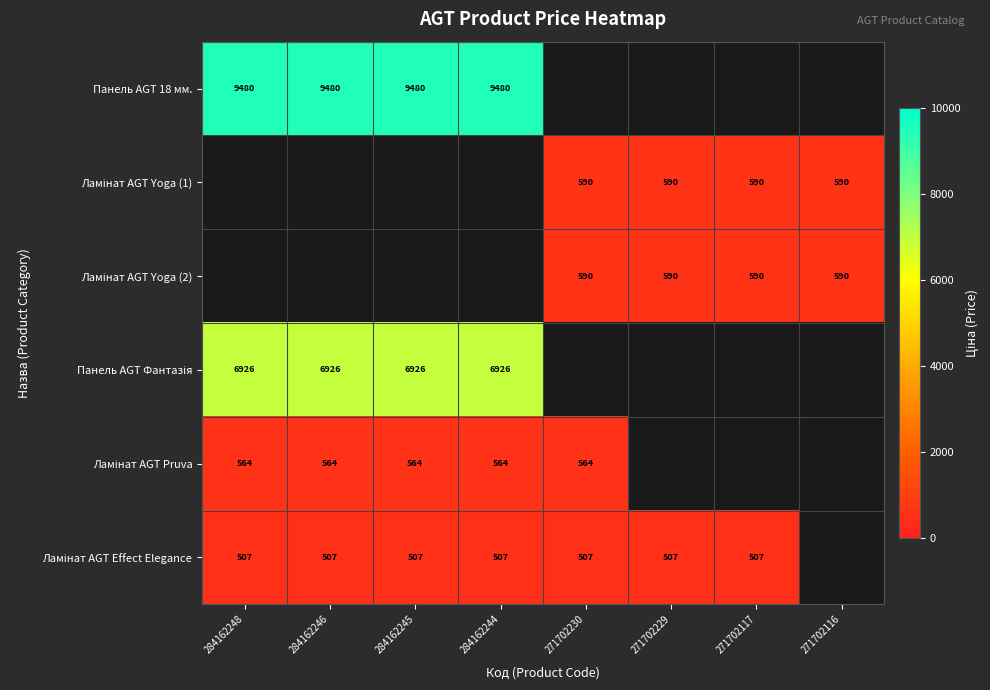

At which category does the chart reach its peak across all series?

284162248